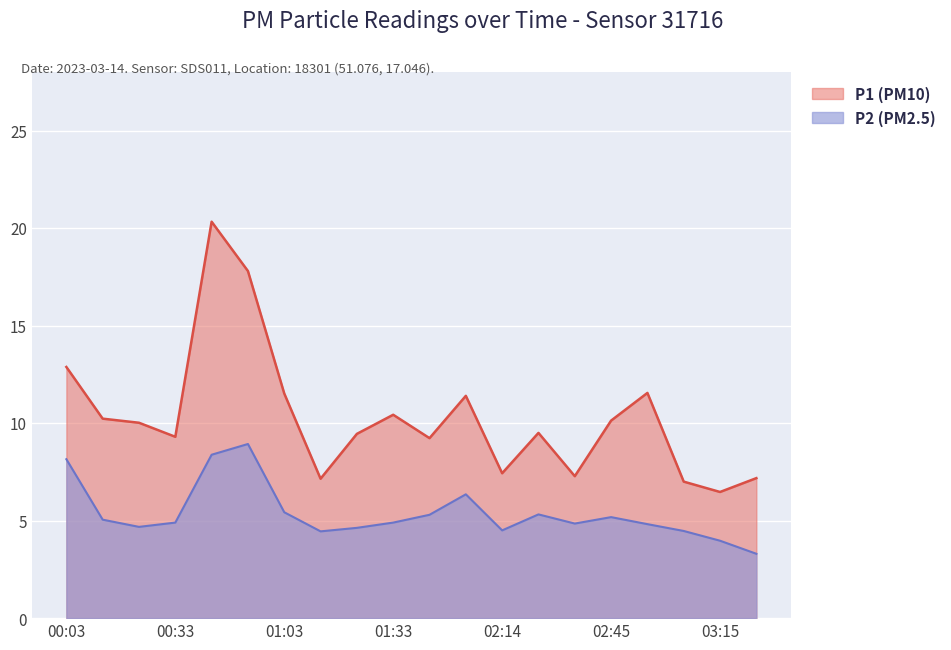

Rank the series by their maximum value, from lowest to highest.

P2, P1